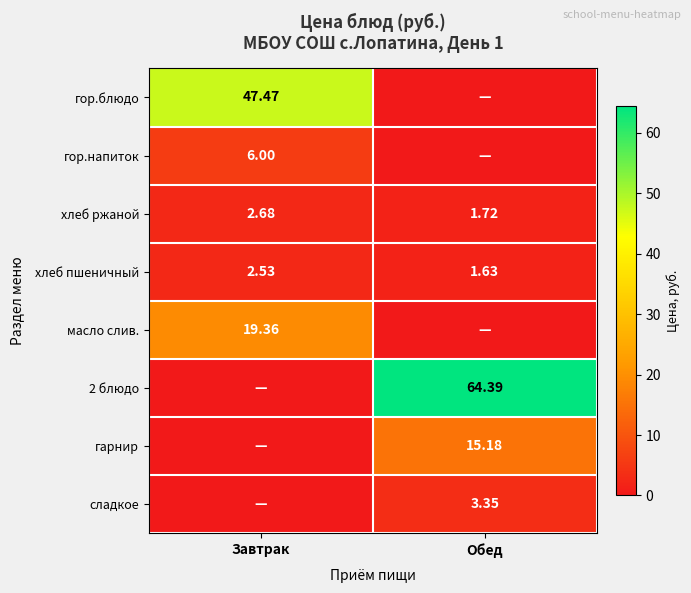

List the labels in order of хлеб пшеничный value, largest first.

Завтрак, Обед